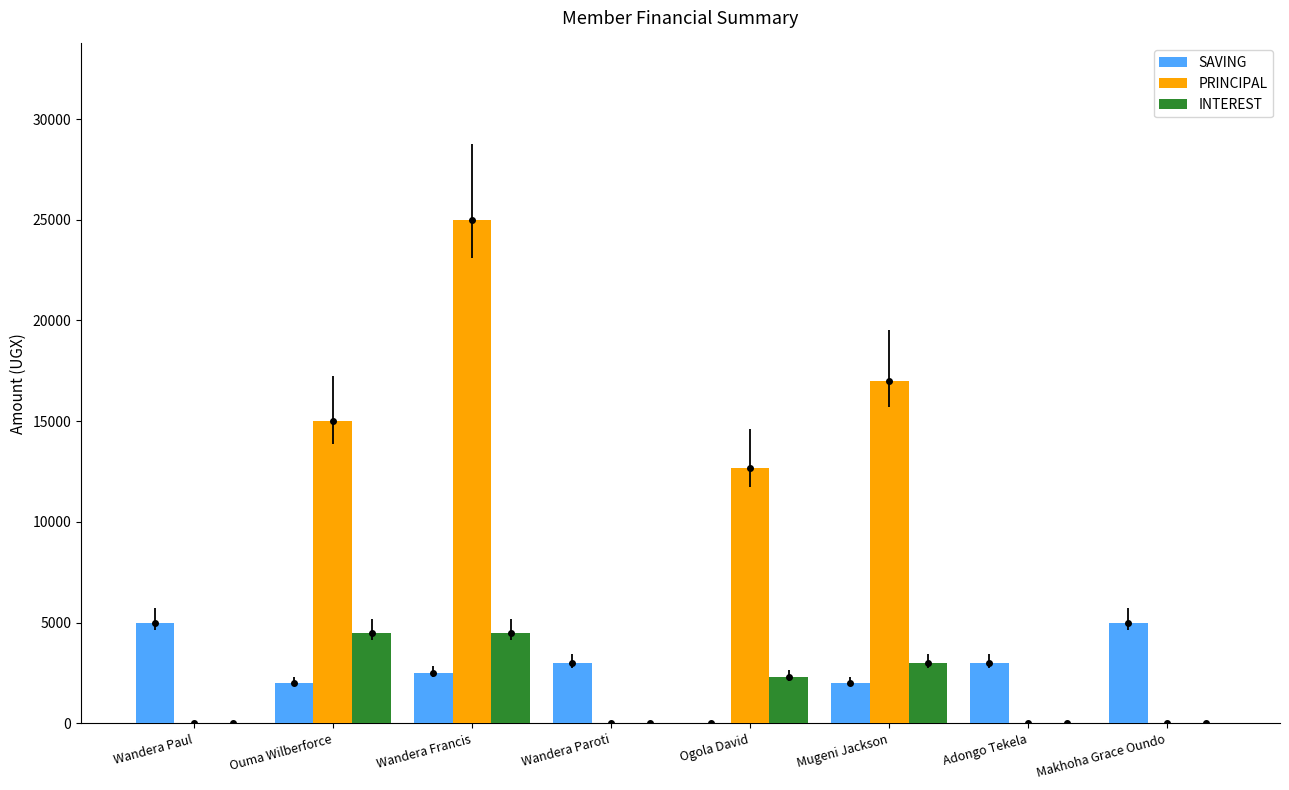

How many categories are shown in the chart?

8